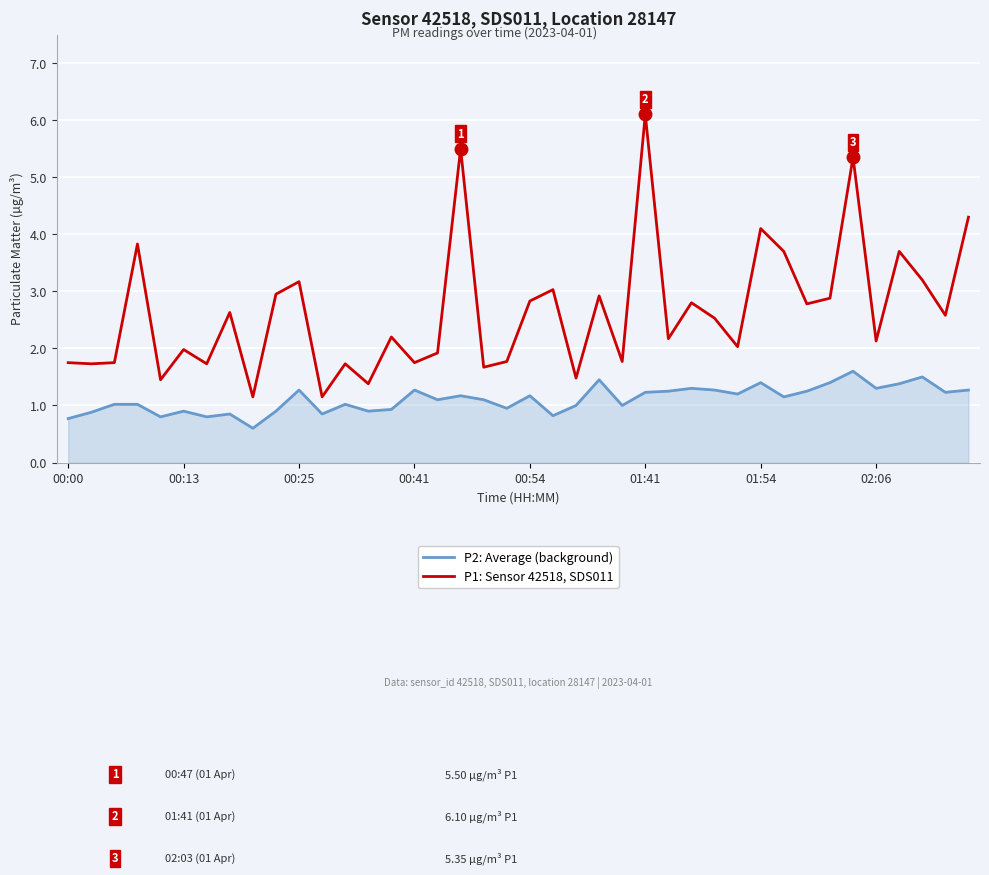

Which series has the largest total across all categories?

P1: Sensor 42518, SDS011